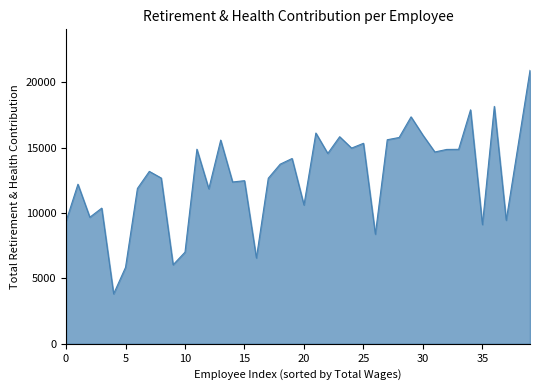

What is the minimum value shown in the chart?

3816